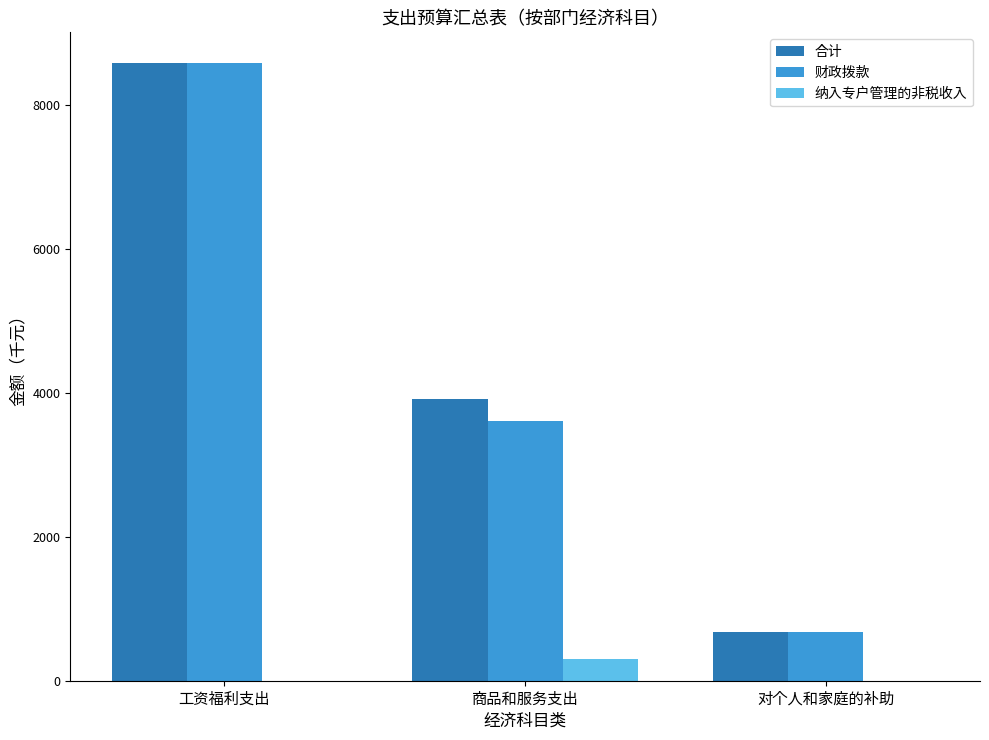

What is the highest value of the 纳入专户管理的非税收入 series?

297.0